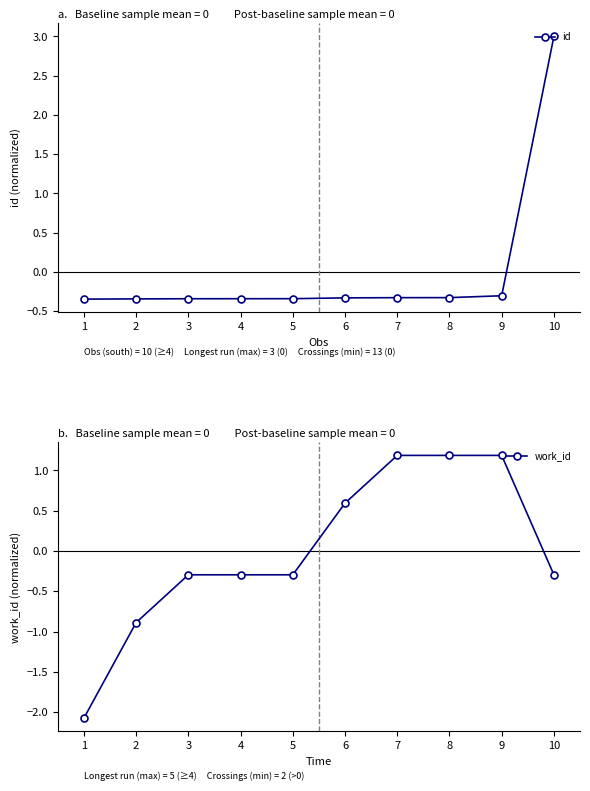

Reading left to right, transcribe all the data shown in this chart.

id: 1=-0.3	2=-0.3	3=-0.3	4=-0.3	5=-0.3	6=-0.3	7=-0.3	8=-0.3	9=-0.3	10=3.0
work_id: 1=-2.1	2=-0.9	3=-0.3	4=-0.3	5=-0.3	6=0.6	7=1.2	8=1.2	9=1.2	10=-0.3